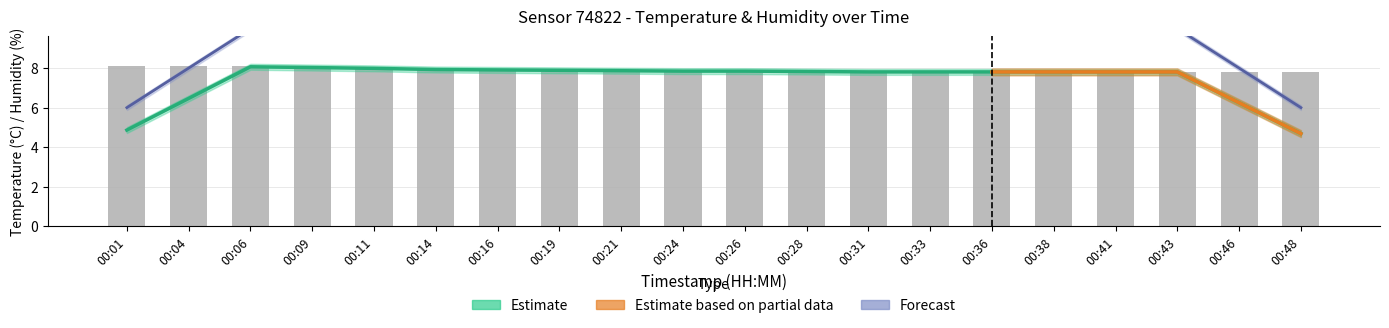

Is it true that the value at 00:48 is 7.8?

True